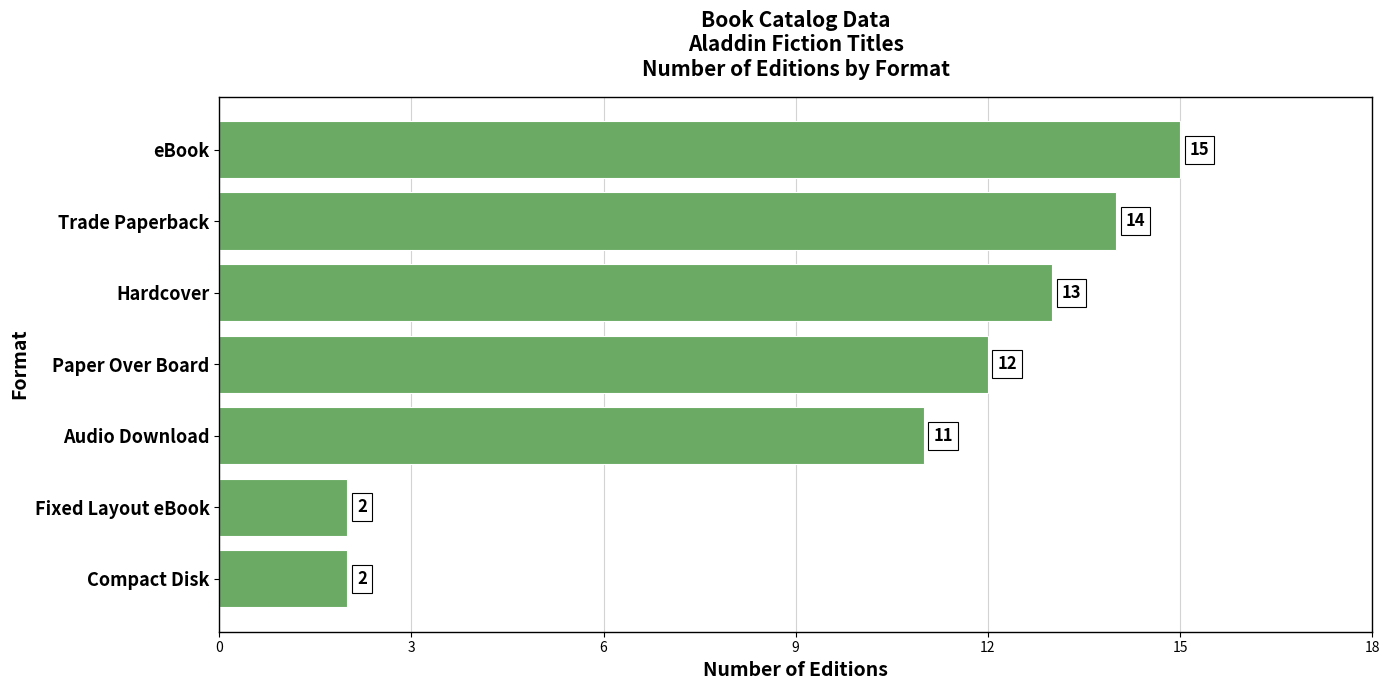

What is the label of the 6th bar from the bottom?

Trade Paperback